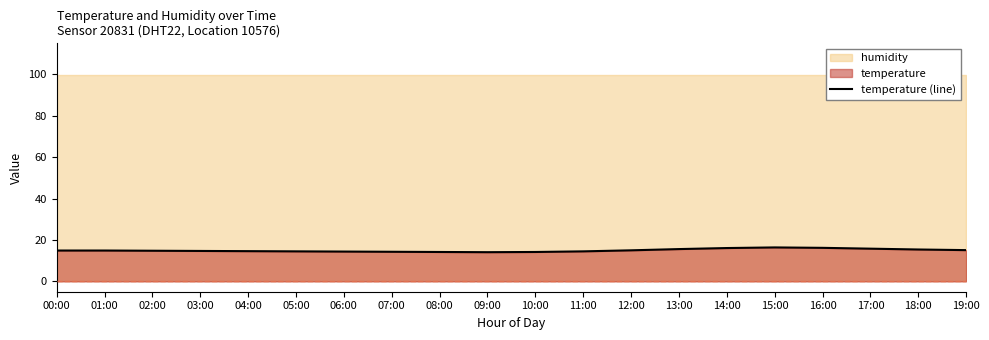

At which category does the chart reach its peak across all series?

15:00